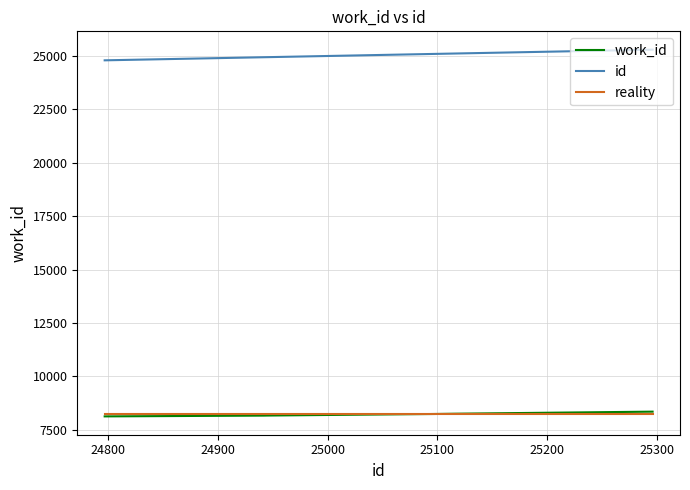

True or false: work_id and id intersect in this chart.

False